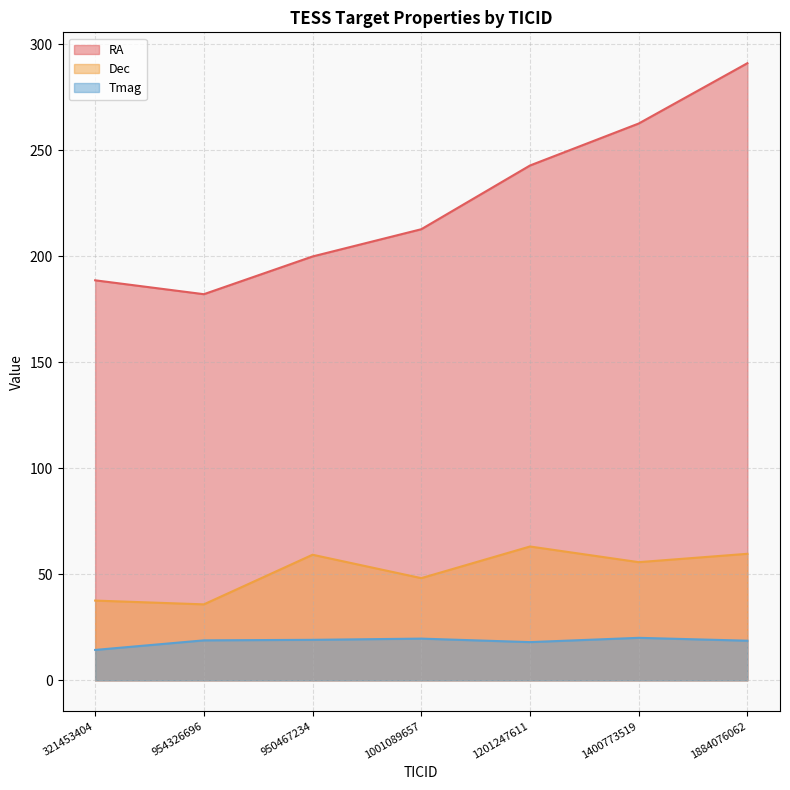

What is the label of the 2nd point from the right?

1400773519